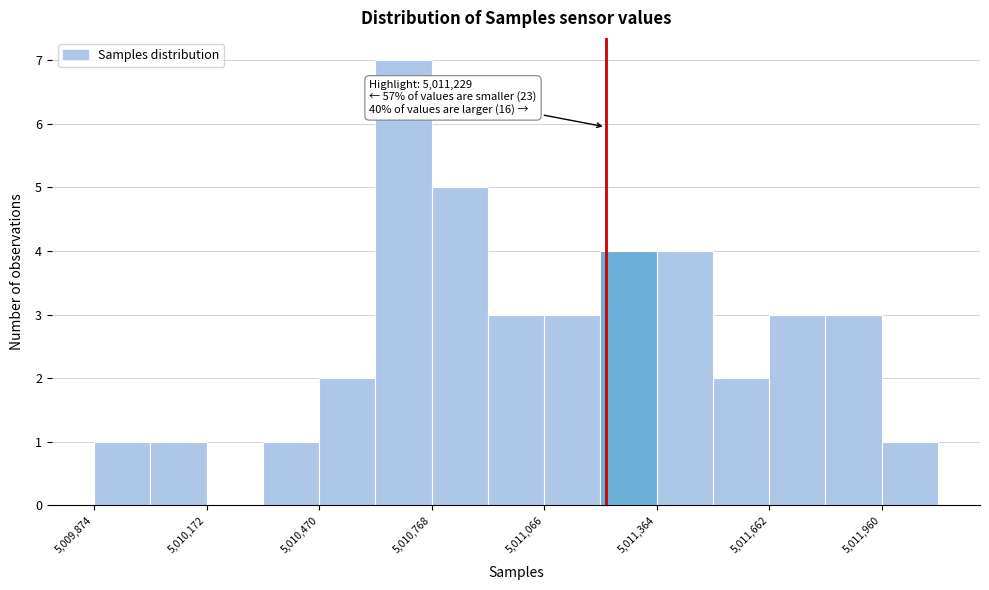

Read against the x-axis, roughly where is the centre of the tallest bar?

5010700